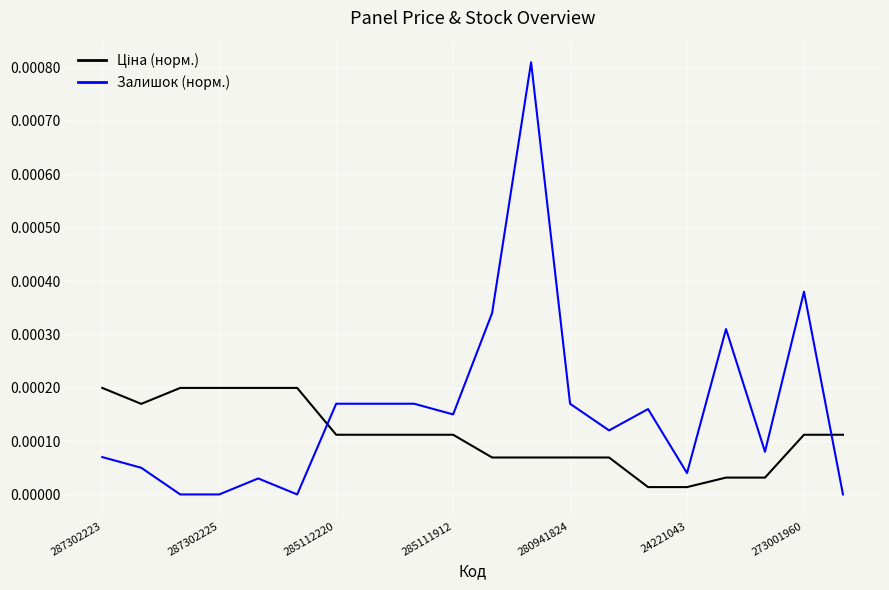

Which series has the largest total across all categories?

Залишок (норм.)